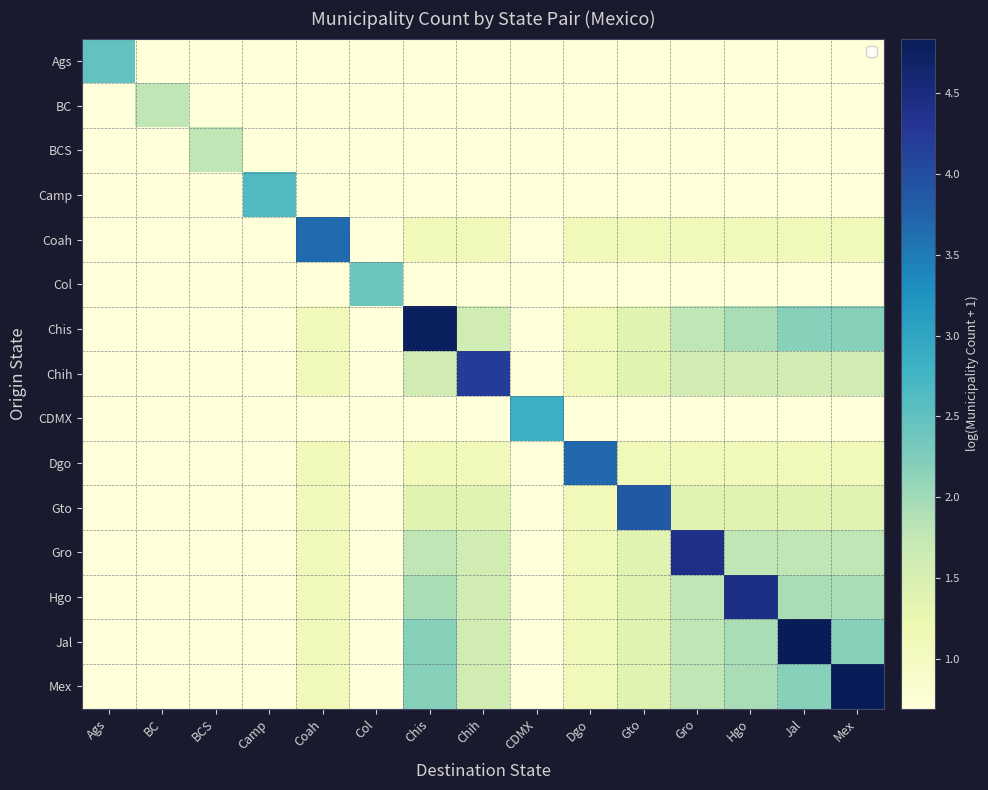

Reading right to left, transcribe all the data shown in this chart.

Ags: Mex=0.7	Jal=0.7	Hgo=0.7	Gro=0.7	Gto=0.7	Dgo=0.7	CDMX=0.7	Chih=0.7	Chis=0.7	Col=0.7	Coah=0.7	Camp=0.7	BCS=0.7	BC=0.7	Ags=2.5
BC: Mex=0.7	Jal=0.7	Hgo=0.7	Gro=0.7	Gto=0.7	Dgo=0.7	CDMX=0.7	Chih=0.7	Chis=0.7	Col=0.7	Coah=0.7	Camp=0.7	BCS=0.7	BC=1.8	Ags=0.7
BCS: Mex=0.7	Jal=0.7	Hgo=0.7	Gro=0.7	Gto=0.7	Dgo=0.7	CDMX=0.7	Chih=0.7	Chis=0.7	Col=0.7	Coah=0.7	Camp=0.7	BCS=1.8	BC=0.7	Ags=0.7
Camp: Mex=0.7	Jal=0.7	Hgo=0.7	Gro=0.7	Gto=0.7	Dgo=0.7	CDMX=0.7	Chih=0.7	Chis=0.7	Col=0.7	Coah=0.7	Camp=2.6	BCS=0.7	BC=0.7	Ags=0.7
Coah: Mex=1.1	Jal=1.1	Hgo=1.1	Gro=1.1	Gto=1.1	Dgo=1.1	CDMX=0.7	Chih=1.1	Chis=1.1	Col=0.7	Coah=3.7	Camp=0.7	BCS=0.7	BC=0.7	Ags=0.7
Col: Mex=0.7	Jal=0.7	Hgo=0.7	Gro=0.7	Gto=0.7	Dgo=0.7	CDMX=0.7	Chih=0.7	Chis=0.7	Col=2.4	Coah=0.7	Camp=0.7	BCS=0.7	BC=0.7	Ags=0.7
Chis: Mex=2.2	Jal=2.2	Hgo=1.9	Gro=1.8	Gto=1.4	Dgo=1.1	CDMX=0.7	Chih=1.6	Chis=4.8	Col=0.7	Coah=1.1	Camp=0.7	BCS=0.7	BC=0.7	Ags=0.7
Chih: Mex=1.6	Jal=1.6	Hgo=1.6	Gro=1.6	Gto=1.4	Dgo=1.1	CDMX=0.7	Chih=4.2	Chis=1.6	Col=0.7	Coah=1.1	Camp=0.7	BCS=0.7	BC=0.7	Ags=0.7
CDMX: Mex=0.7	Jal=0.7	Hgo=0.7	Gro=0.7	Gto=0.7	Dgo=0.7	CDMX=2.8	Chih=0.7	Chis=0.7	Col=0.7	Coah=0.7	Camp=0.7	BCS=0.7	BC=0.7	Ags=0.7
Dgo: Mex=1.1	Jal=1.1	Hgo=1.1	Gro=1.1	Gto=1.1	Dgo=3.7	CDMX=0.7	Chih=1.1	Chis=1.1	Col=0.7	Coah=1.1	Camp=0.7	BCS=0.7	BC=0.7	Ags=0.7
Gto: Mex=1.4	Jal=1.4	Hgo=1.4	Gro=1.4	Gto=3.9	Dgo=1.1	CDMX=0.7	Chih=1.4	Chis=1.4	Col=0.7	Coah=1.1	Camp=0.7	BCS=0.7	BC=0.7	Ags=0.7
Gro: Mex=1.8	Jal=1.8	Hgo=1.8	Gro=4.4	Gto=1.4	Dgo=1.1	CDMX=0.7	Chih=1.6	Chis=1.8	Col=0.7	Coah=1.1	Camp=0.7	BCS=0.7	BC=0.7	Ags=0.7
Hgo: Mex=1.9	Jal=1.9	Hgo=4.4	Gro=1.8	Gto=1.4	Dgo=1.1	CDMX=0.7	Chih=1.6	Chis=1.9	Col=0.7	Coah=1.1	Camp=0.7	BCS=0.7	BC=0.7	Ags=0.7
Jal: Mex=2.2	Jal=4.8	Hgo=1.9	Gro=1.8	Gto=1.4	Dgo=1.1	CDMX=0.7	Chih=1.6	Chis=2.2	Col=0.7	Coah=1.1	Camp=0.7	BCS=0.7	BC=0.7	Ags=0.7
Mex: Mex=4.8	Jal=2.2	Hgo=1.9	Gro=1.8	Gto=1.4	Dgo=1.1	CDMX=0.7	Chih=1.6	Chis=2.2	Col=0.7	Coah=1.1	Camp=0.7	BCS=0.7	BC=0.7	Ags=0.7